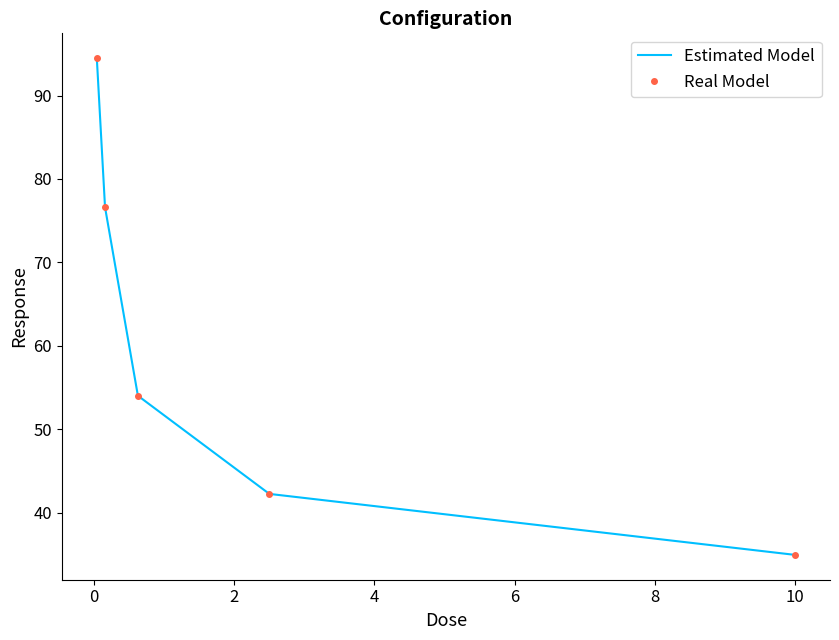

Which series has the largest total across all categories?

Estimated Model